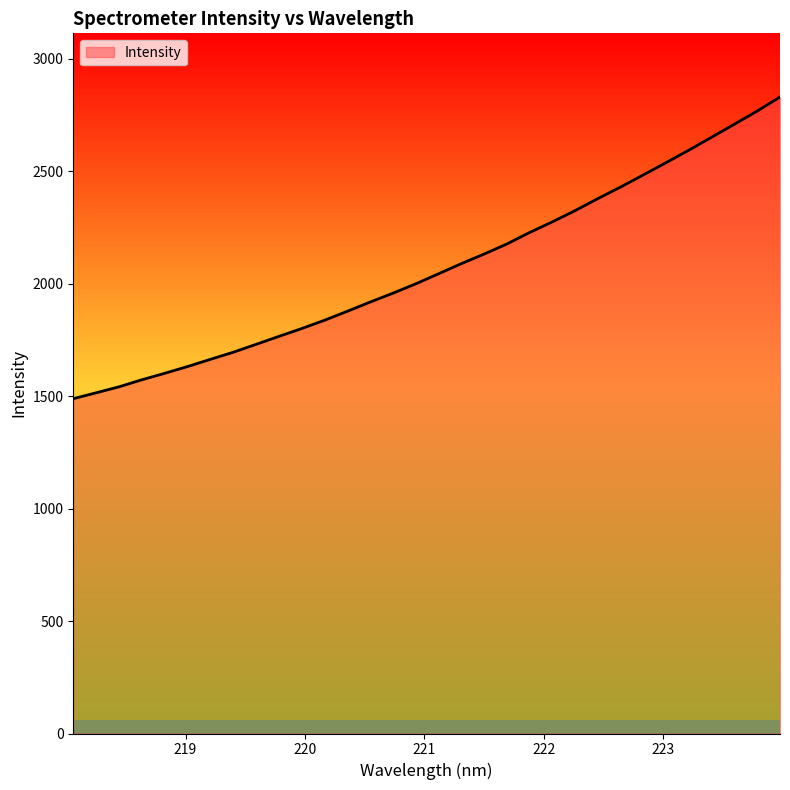

What is the difference between the maximum and minimum values?

1340.9